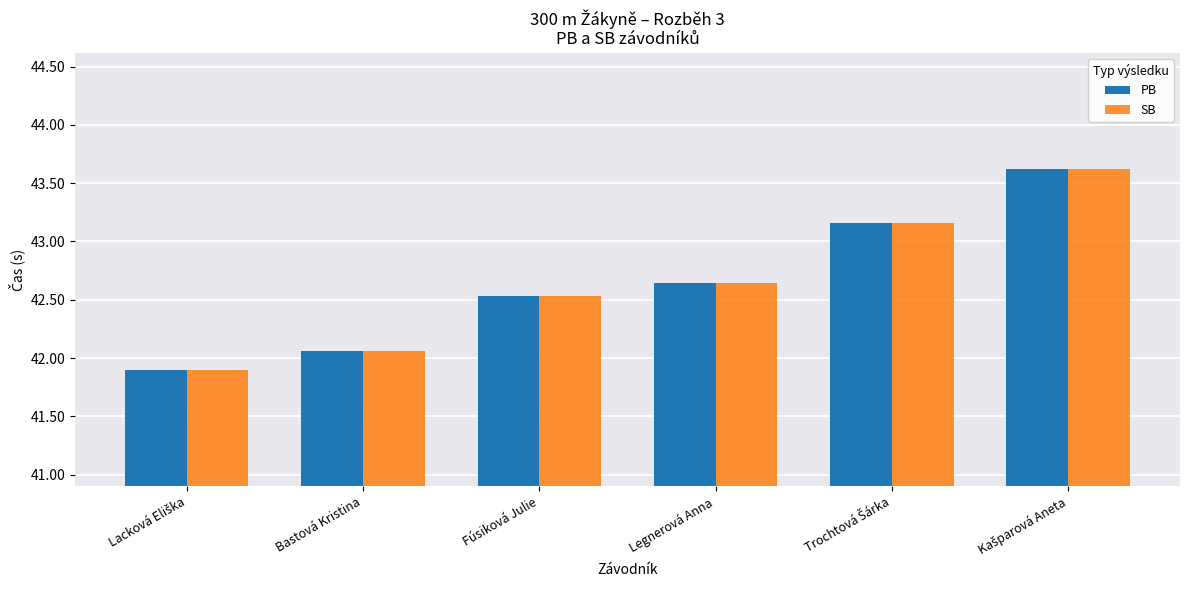

Where does the SB series first go above 42?

Bastová Kristina